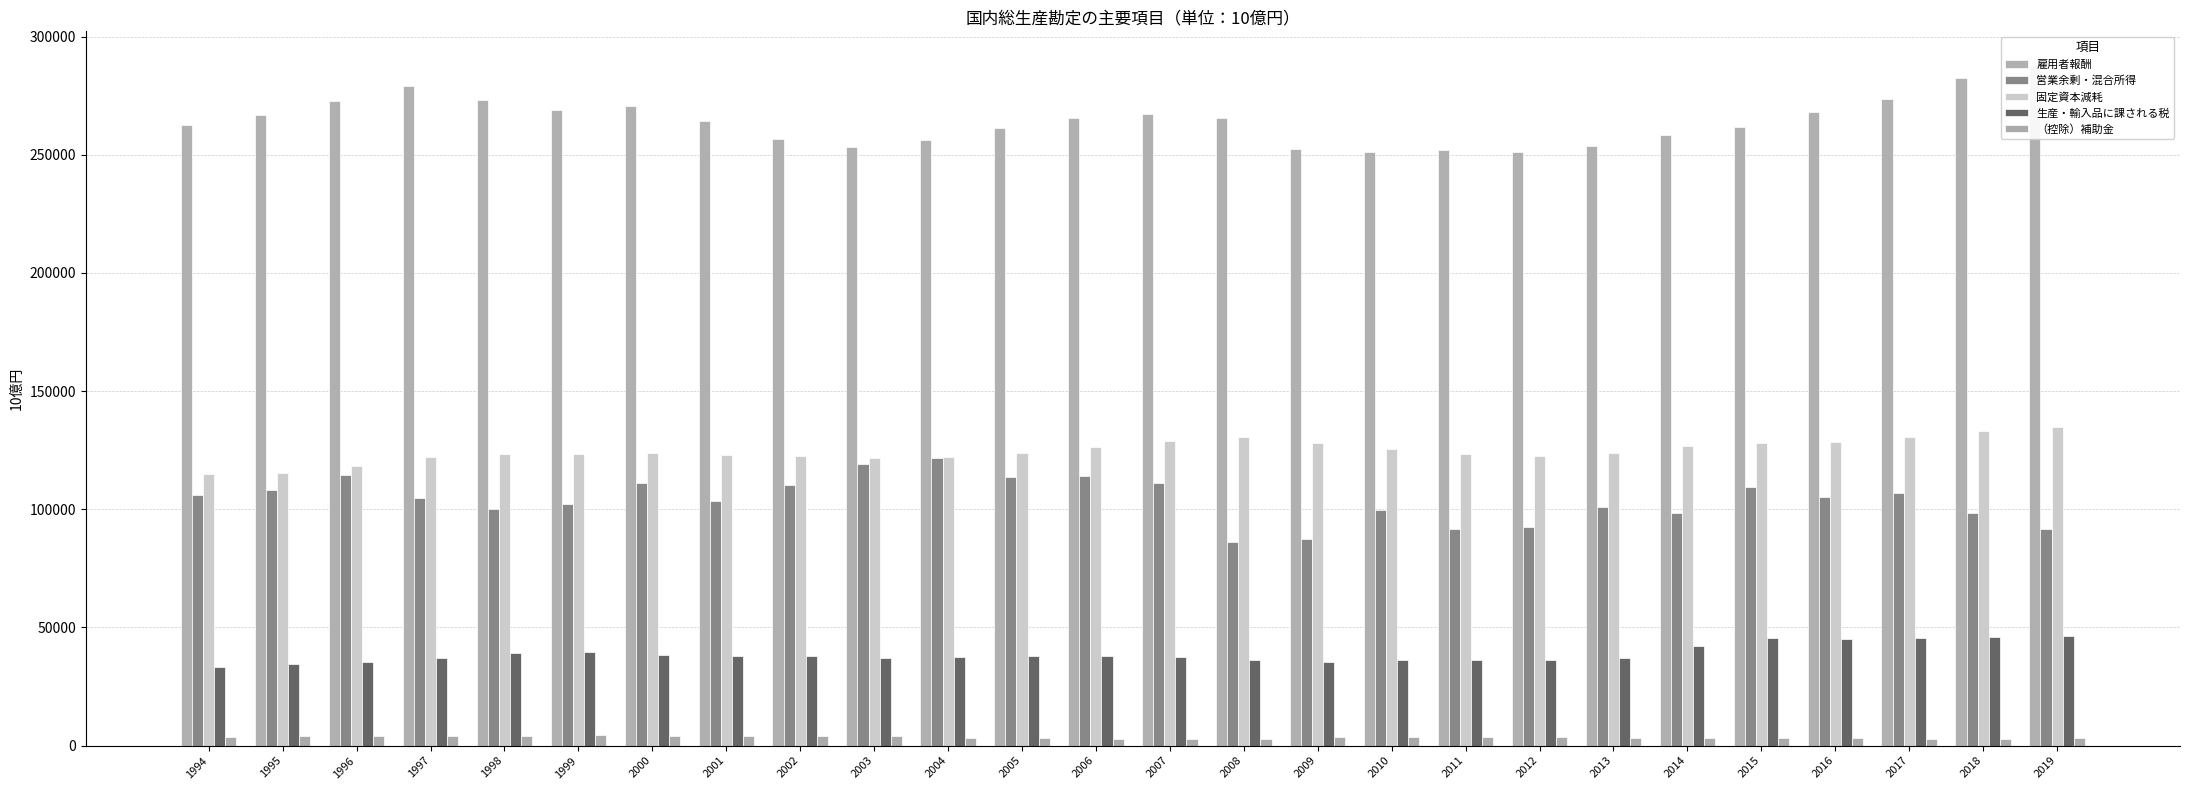

What is the average value of the 営業余剰・混合所得 series?

104174.2